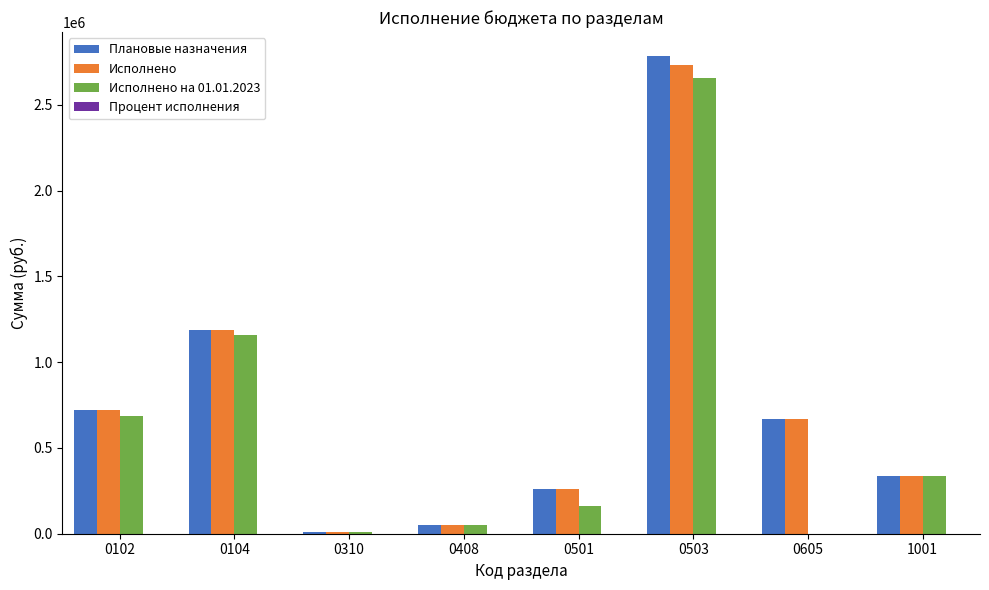

The value of Плановые назначения at 0501 is 259300.0. True or false?

True